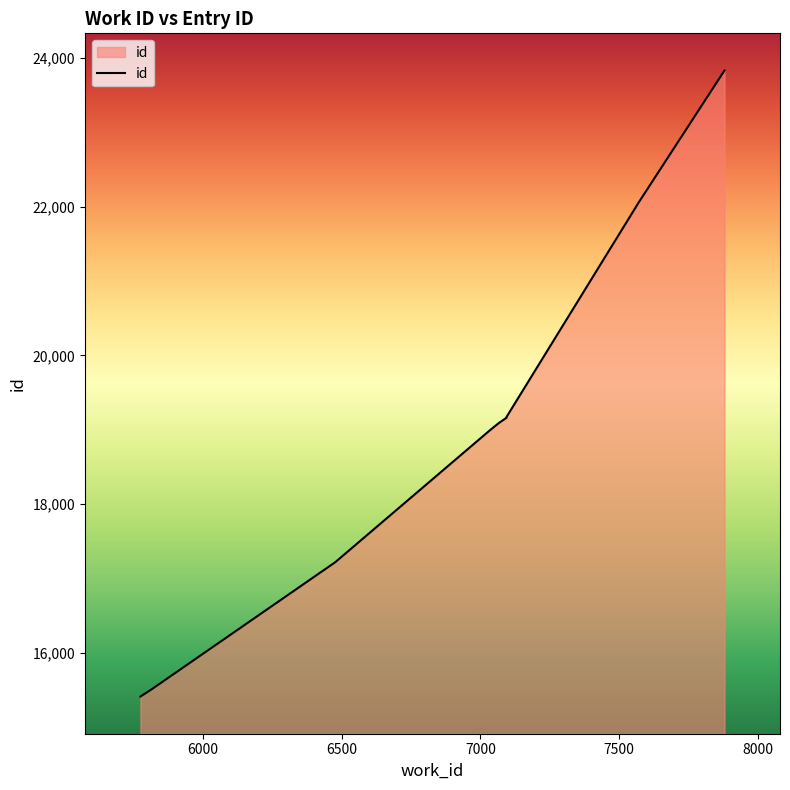

Is it true that the value at 5775 is 7409?

False